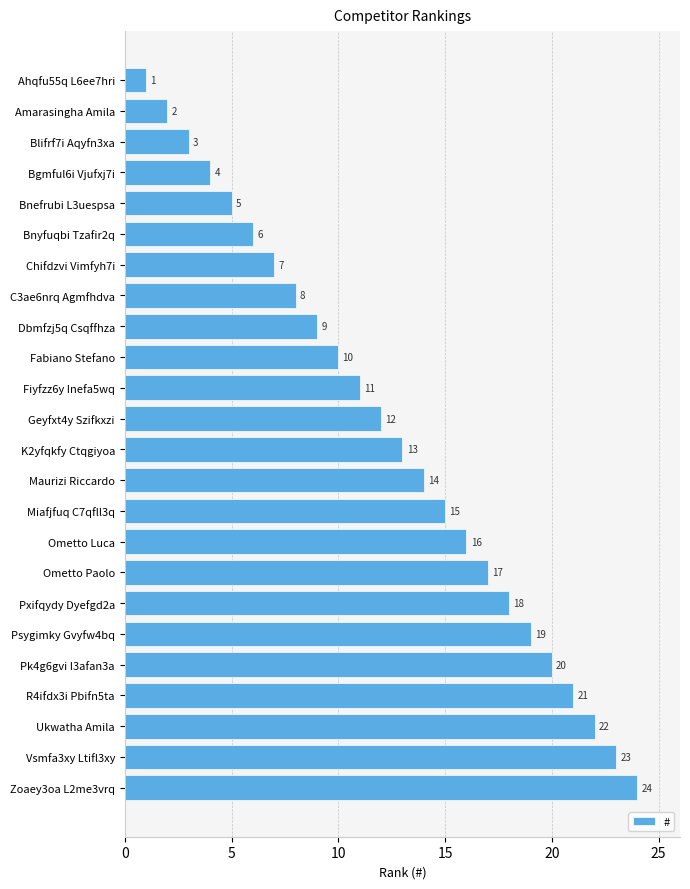

The value at Geyfxt4y Szifkxzi is 17. True or false?

False